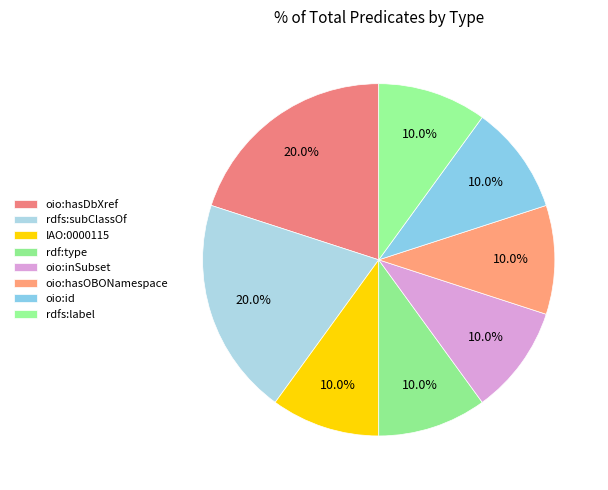

How many segments does this pie chart have?

8